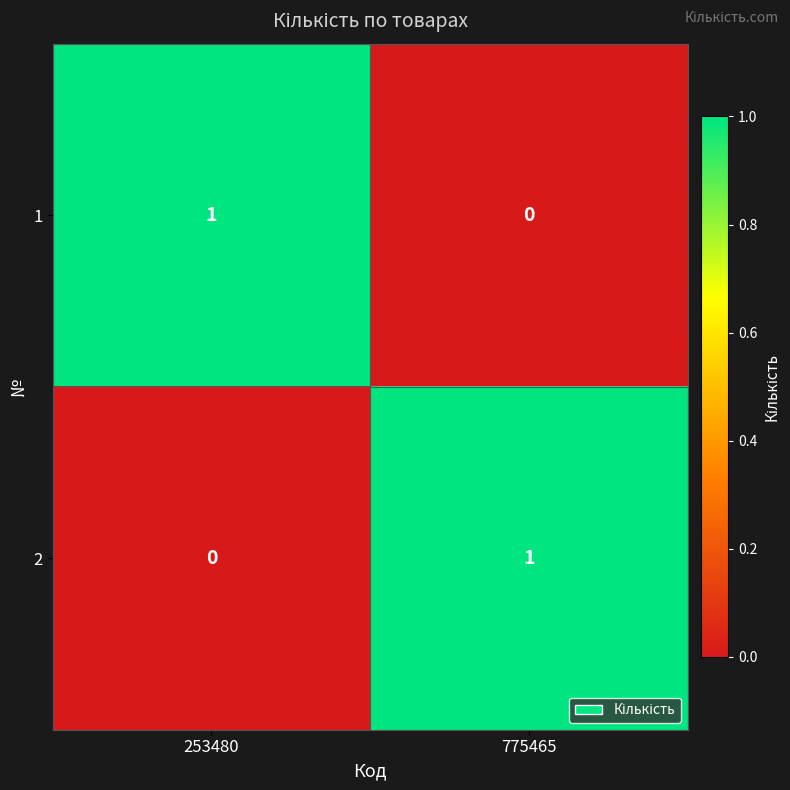

Count the number of data series in this chart.

2